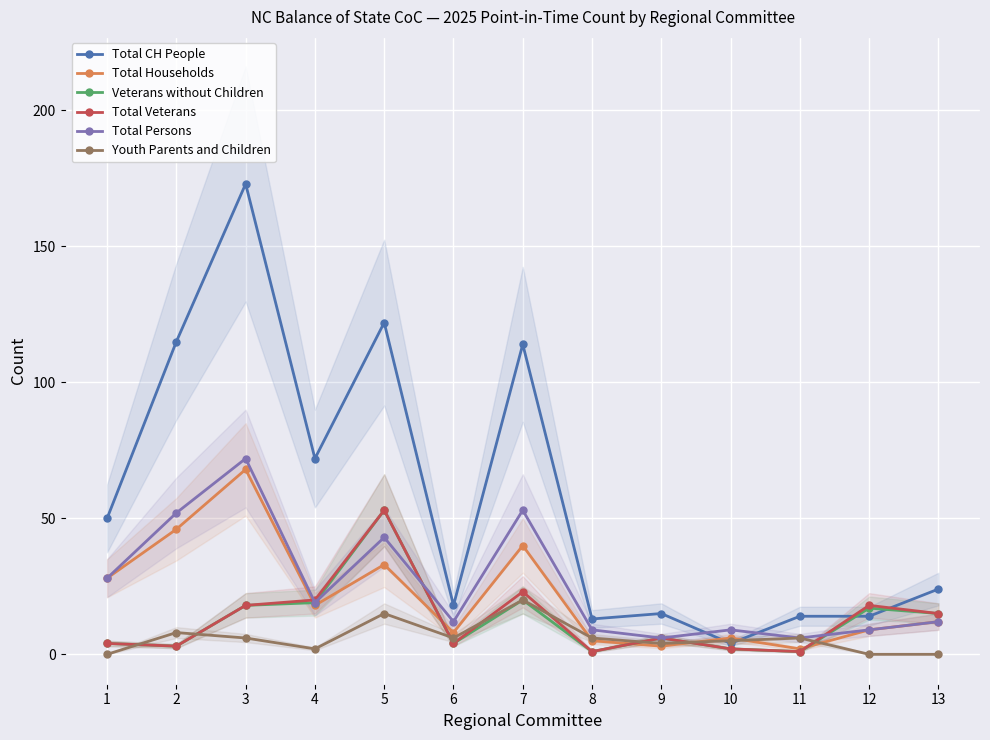

Is it true that Veterans without Children equals 2 at 10?

True